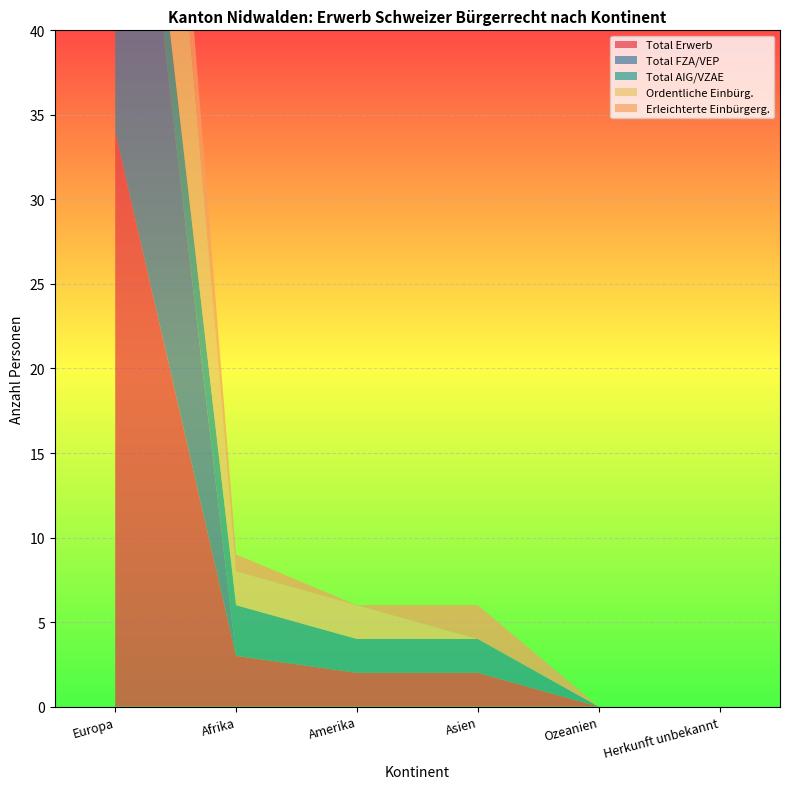

Reading right to left, extract all data points from this chart.

Total Erwerb: 0	0	2	2	3	34
Total FZA/VEP: 0	0	0	0	0	30
Total AIG/VZAE: 0	0	2	2	3	4
Ordentliche Einbürg.: 0	0	0	2	2	23
Erleichterte Einbürgerg.: 0	0	2	0	1	7